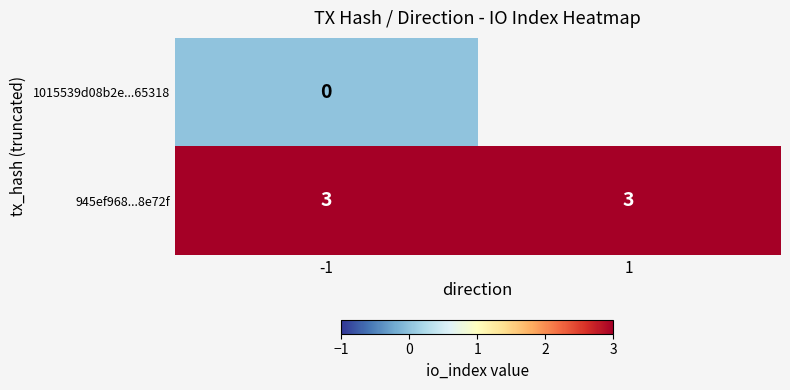

What value does the 945ef968...8e72f series have at -1?

3